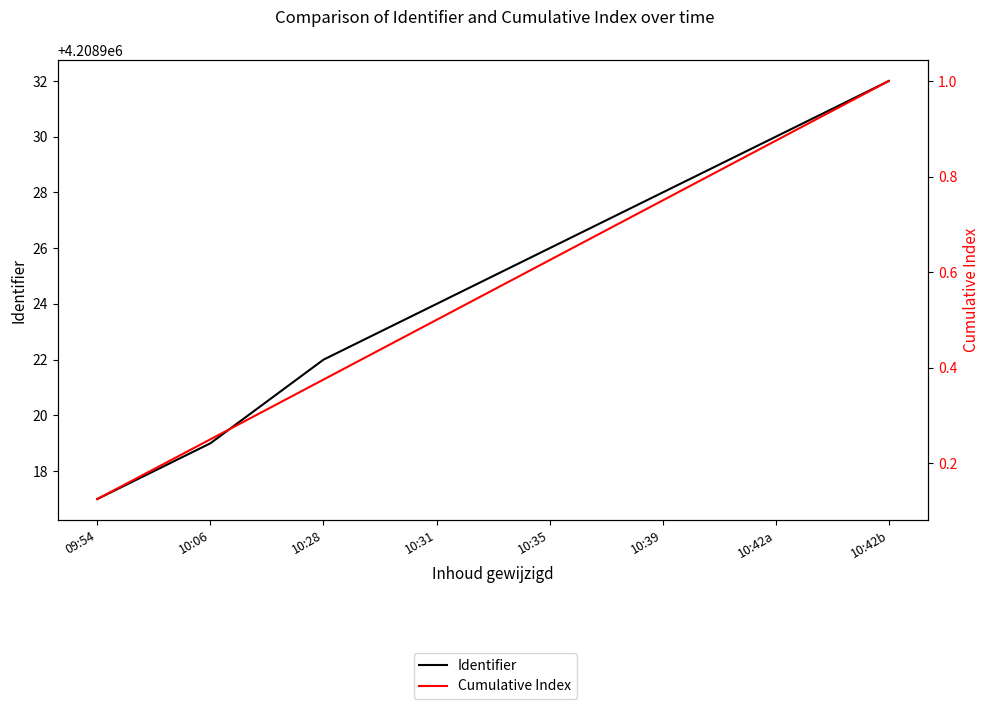

How many data points in Identifier are less than 4208926?

4